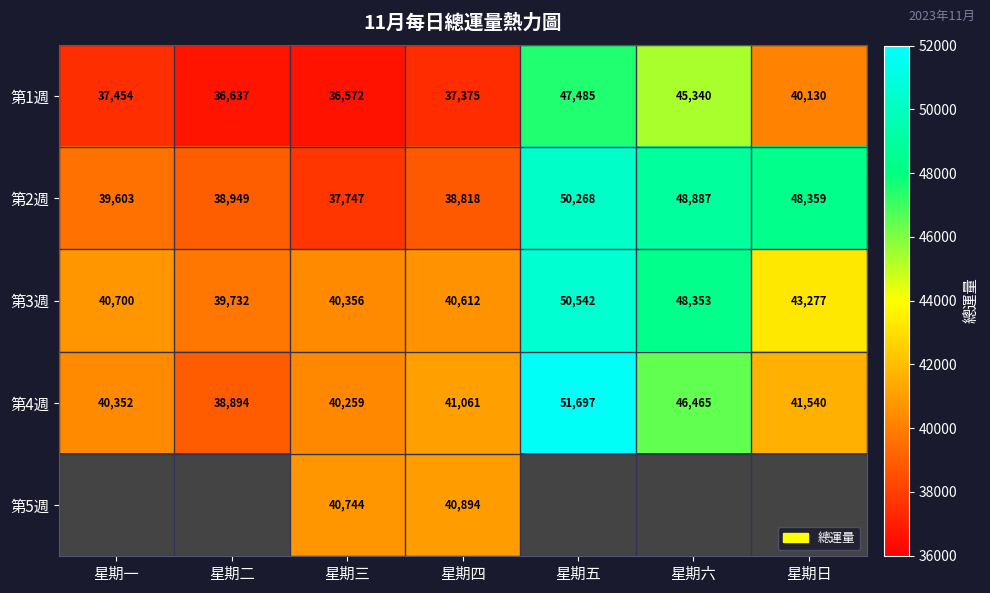

Which has a higher value, 星期一 or 星期六?

星期六